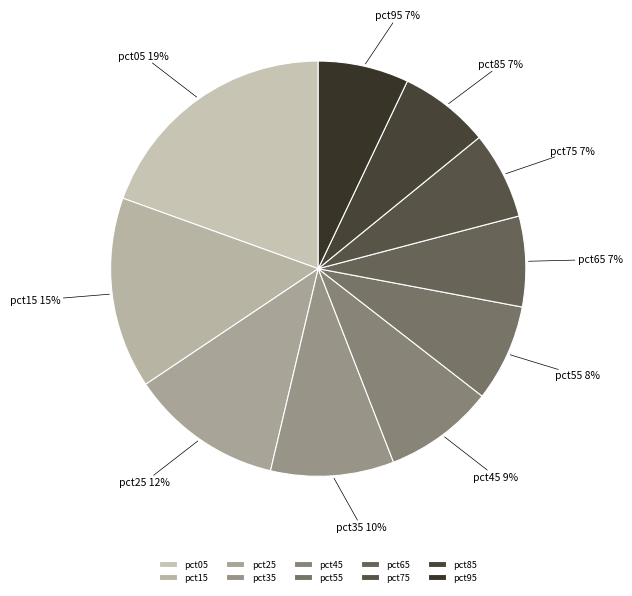

True or false: pct55 accounts for 8% of the total.

True